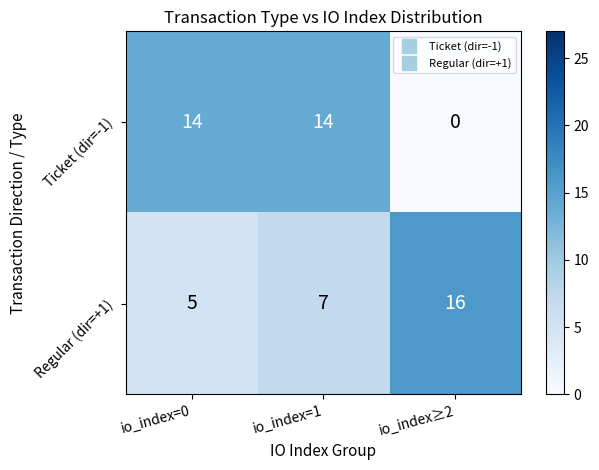

What is the average value of the Ticket (dir=-1) series?

9